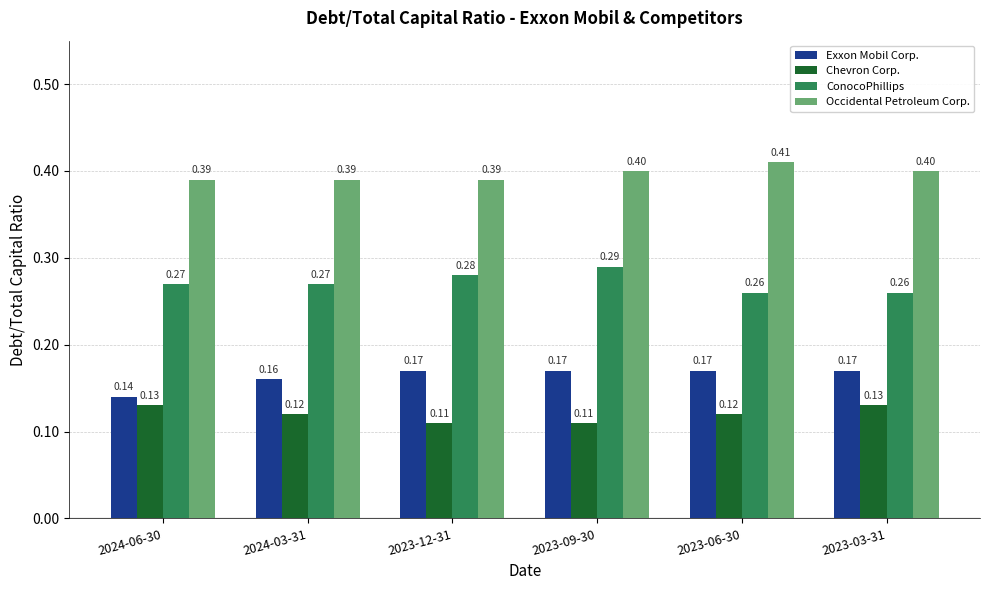

What is the total value across all series at 2024-03-31?

0.9